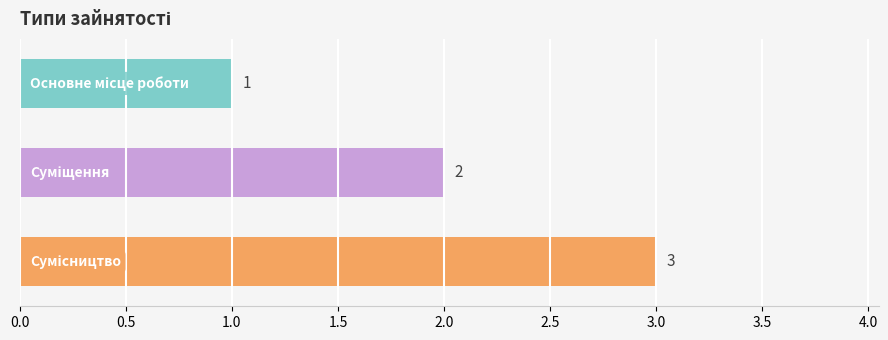

What is the value of the 1st bar from the top?

1